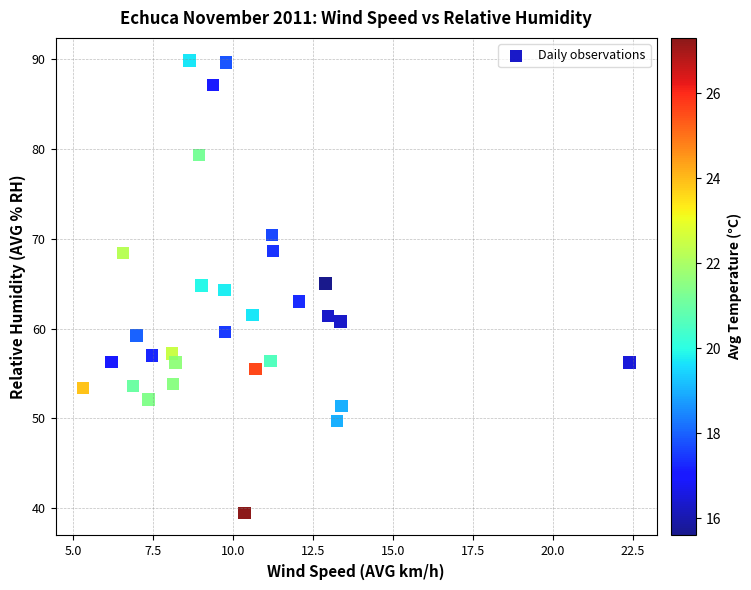

What is the range of Y values (max minus min)?

50.3